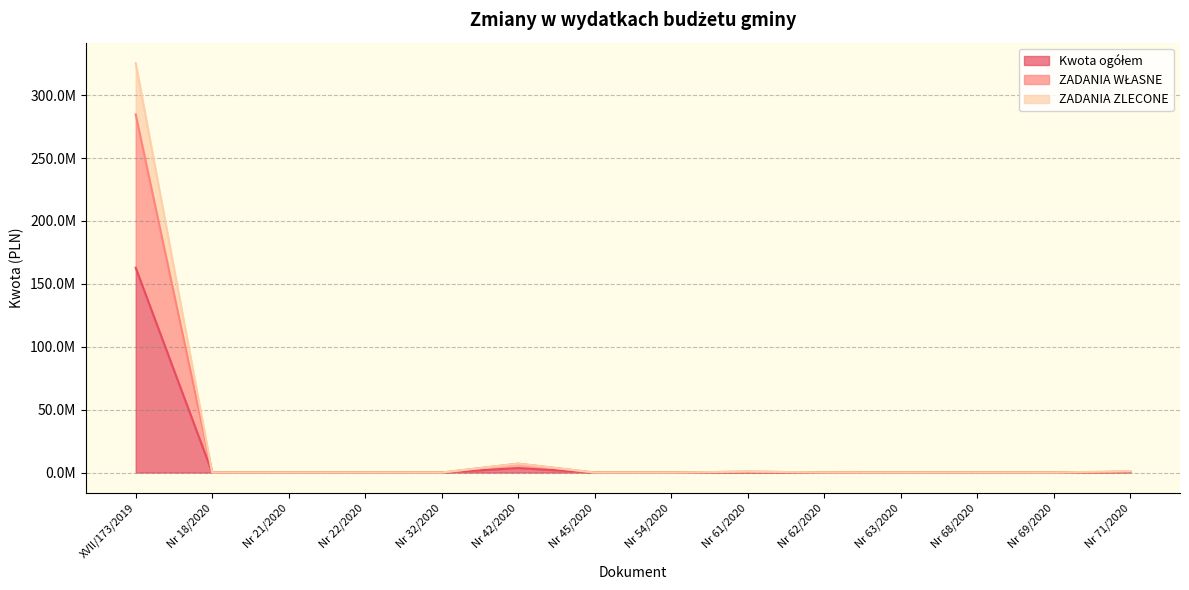

Reading right to left, what are all the values shown in this chart?

Kwota ogółem: 572898.6	0.0	20482.2	0.0	58562.0	360500.0	0.0	0.0	3525489.0	0.0	4131.4	0.0	0.0	162800000.0
ZADANIA WŁASNE: 617898.6	0.0	37482.2	0.0	58562.0	721000.0	0.0	0.0	7050978.0	0.0	4131.4	0.0	0.0	284715372.0
ZADANIA ZLECONE: 1145797.2	0.0	40964.4	0.0	117124.0	721000.0	0.0	0.0	7050978.0	0.0	8262.8	0.0	0.0	325528000.0